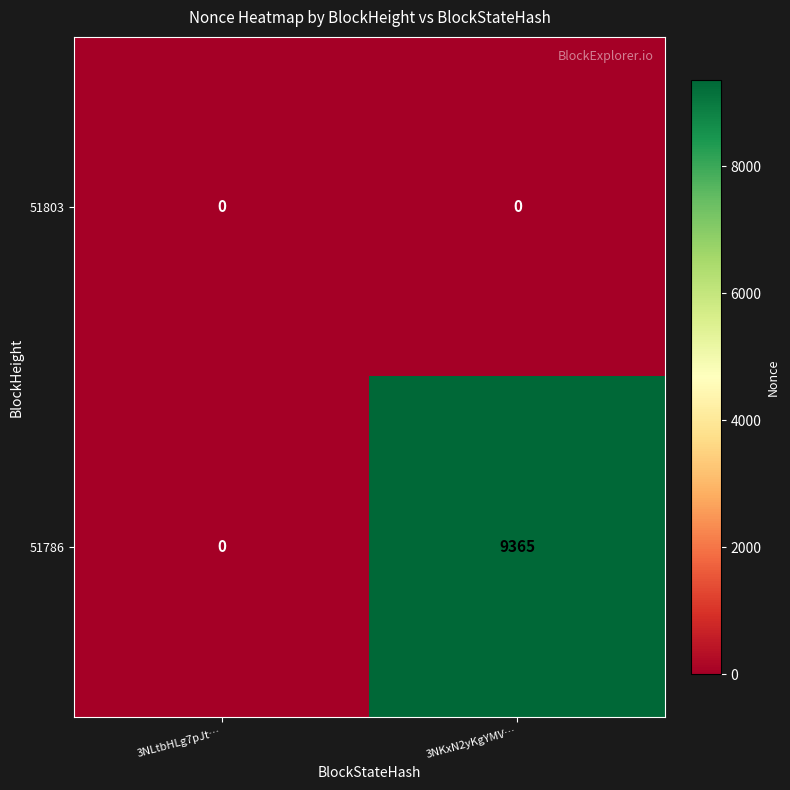

Reading left to right, extract all data points from this chart.

51803: 0	0
51786: 0	9365